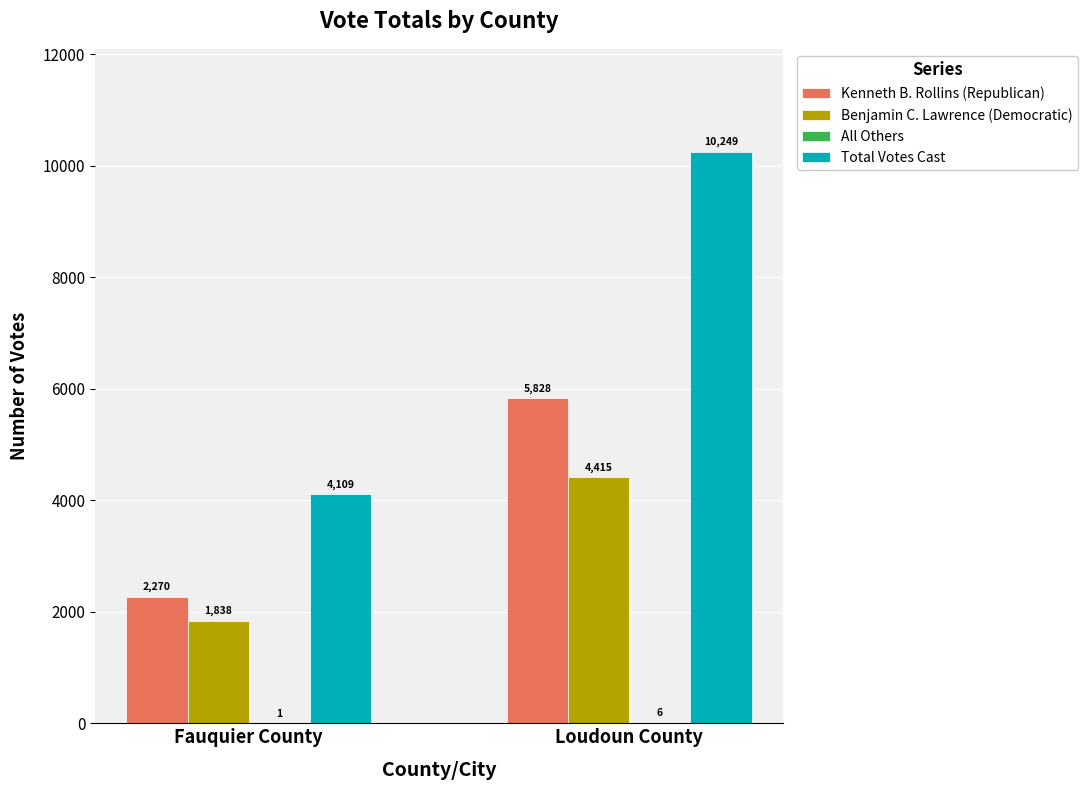

The Benjamin C. Lawrence (Democratic) series shows 4415 at Loudoun County. True or false?

True